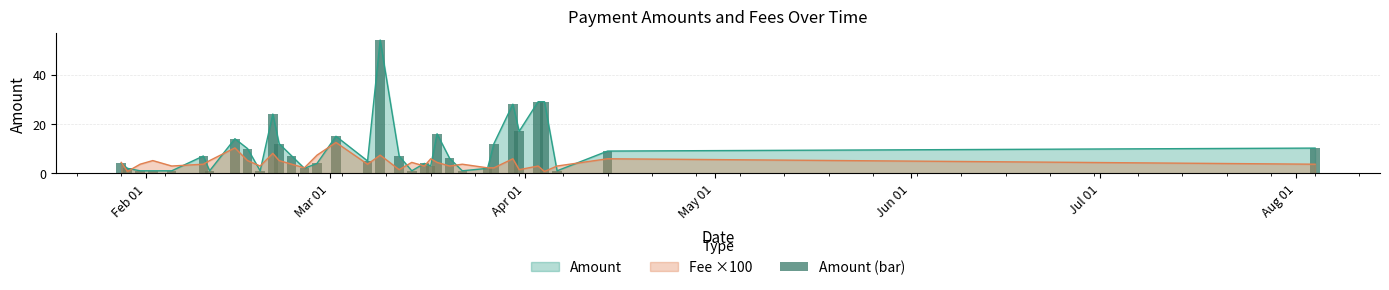

What is the maximum value for Amount?

54.0